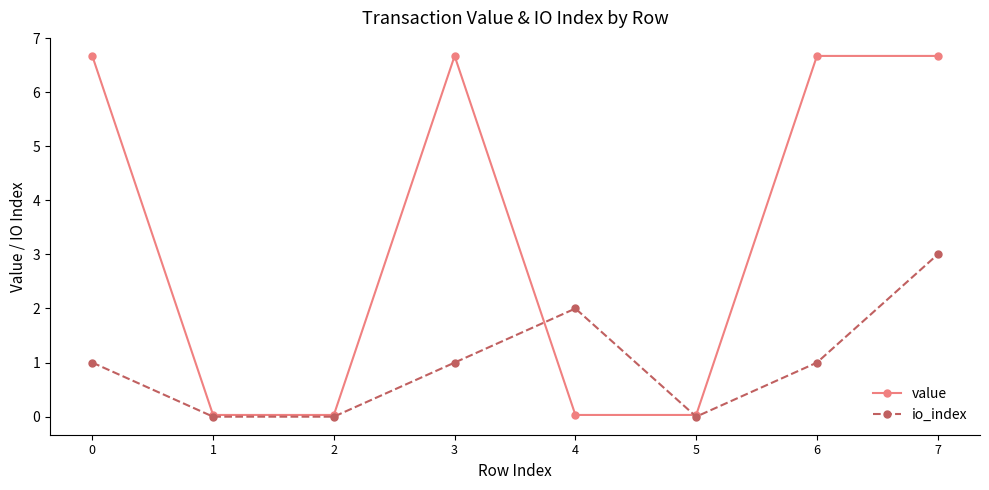

What are all the series names shown in the legend?

value, io_index